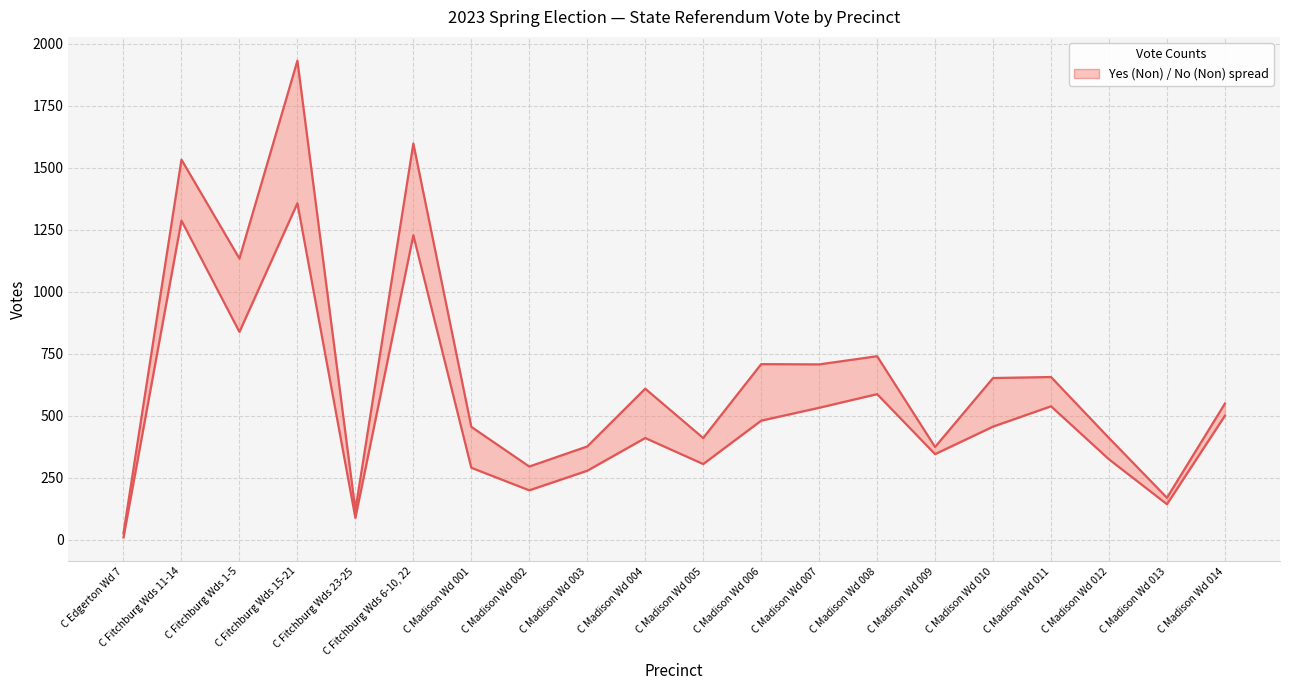

How many data points does each series have?

20